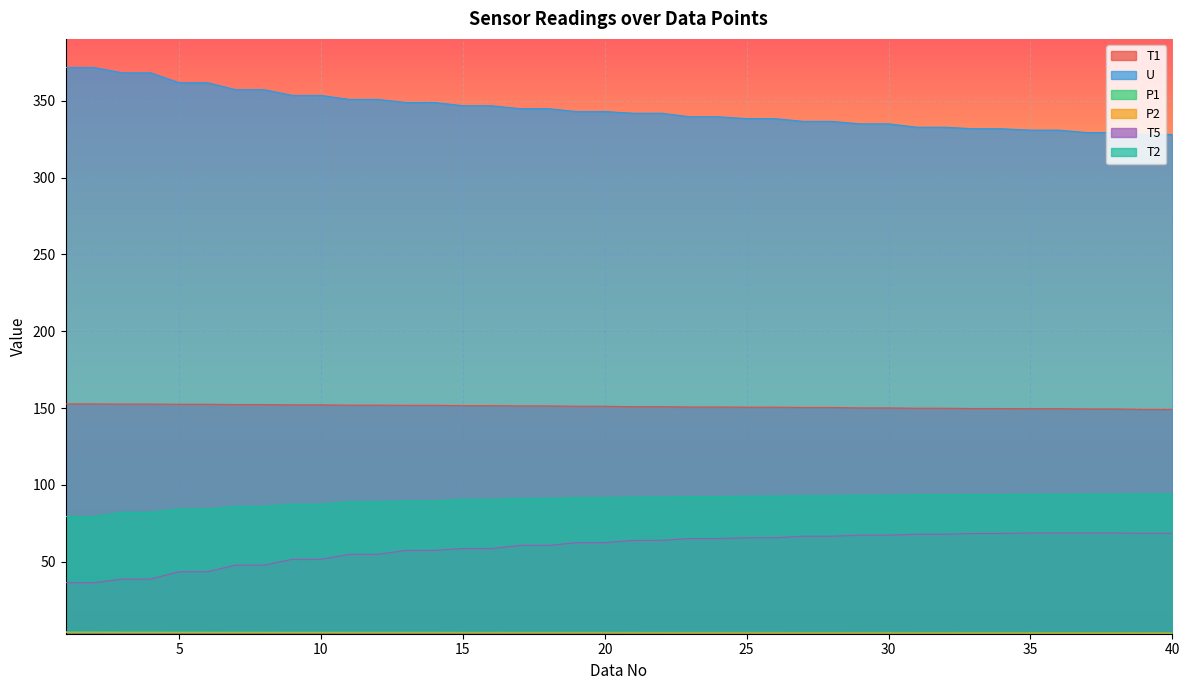

What is the total value across all series at 2?

648.7